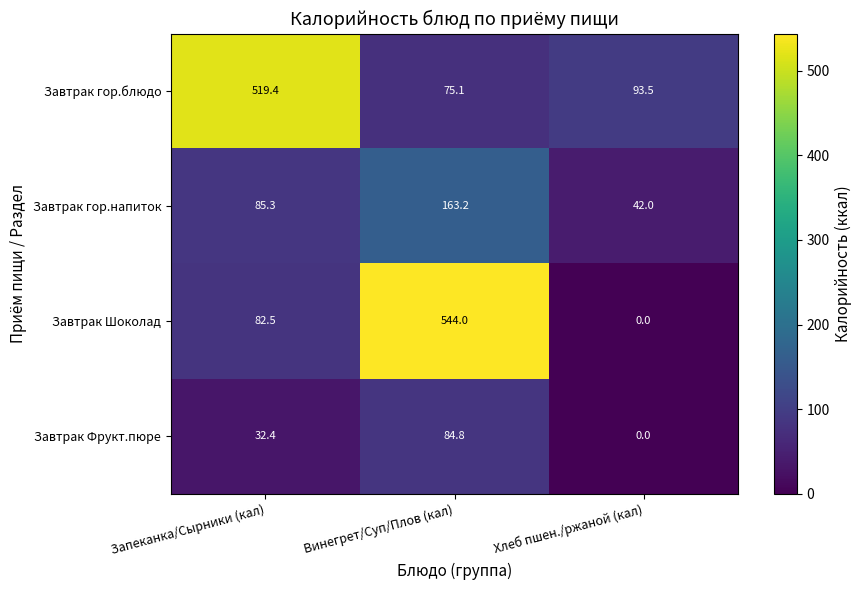

At Винегрет/Суп/Плов (кал), list the series in order from smallest to largest.

Завтрак гор.блюдо, Завтрак Фрукт.пюре, Завтрак гор.напиток, Завтрак Шоколад